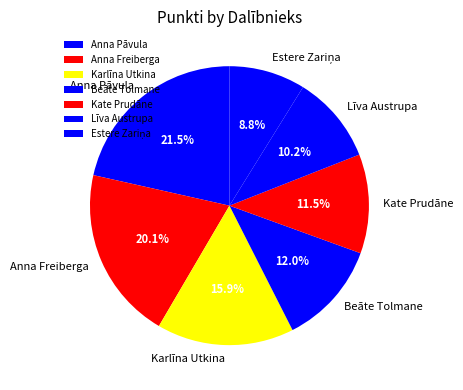

Is there any slice that represents more than half of the pie?

No